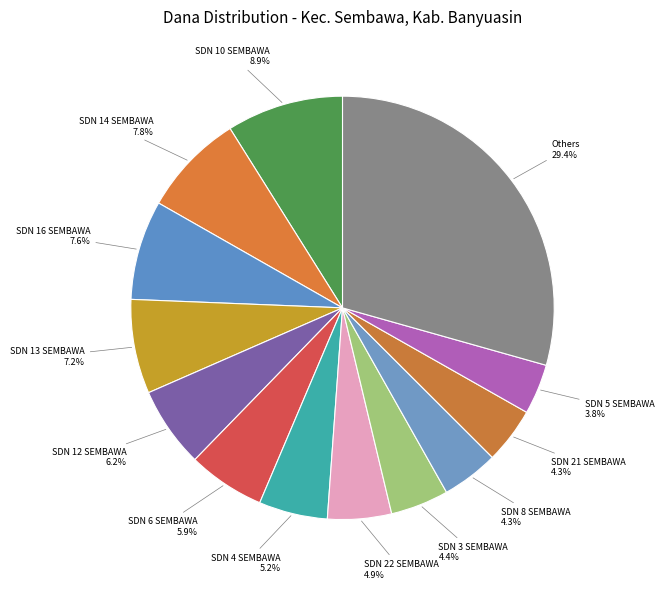

Does SDN 5 SEMBAWA account for over 50% of the chart?

No